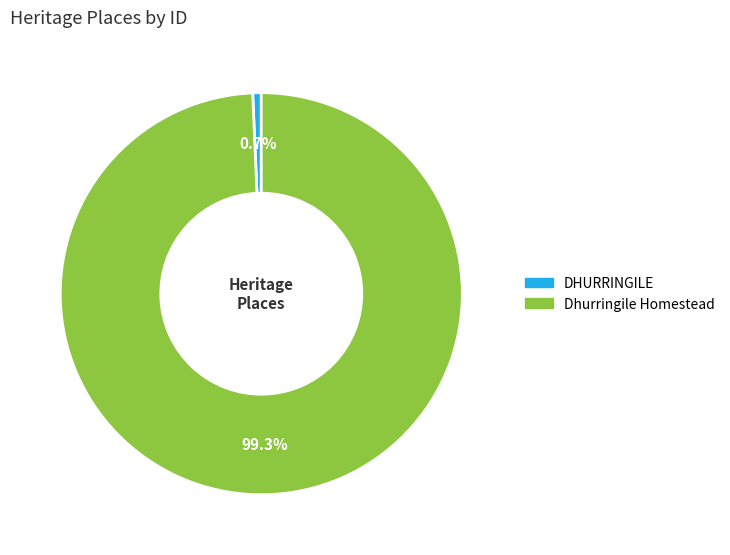

Combined, what portion of the pie is Dhurringile Homestead and DHURRINGILE?

100.0%